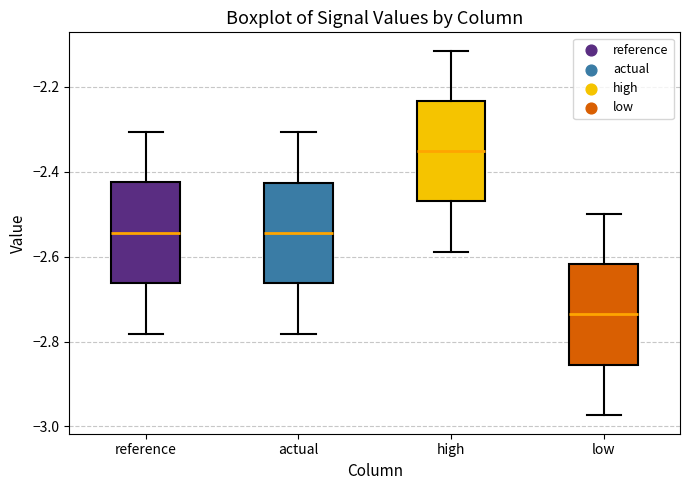

Which box's median line is the lowest?

low